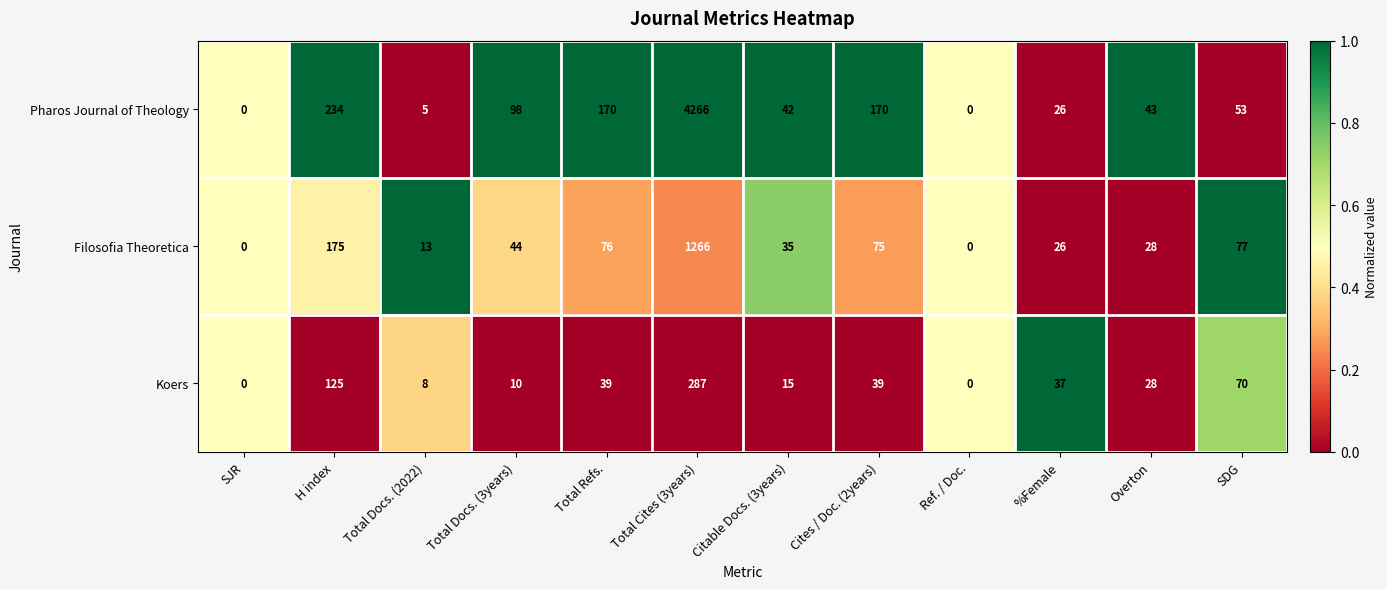

What is the highest value of the Pharos Journal of Theology series?

4266